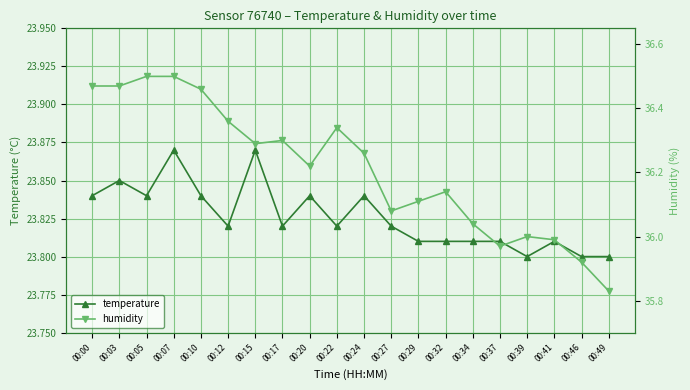

True or false: humidity and temperature cross at least once.

False